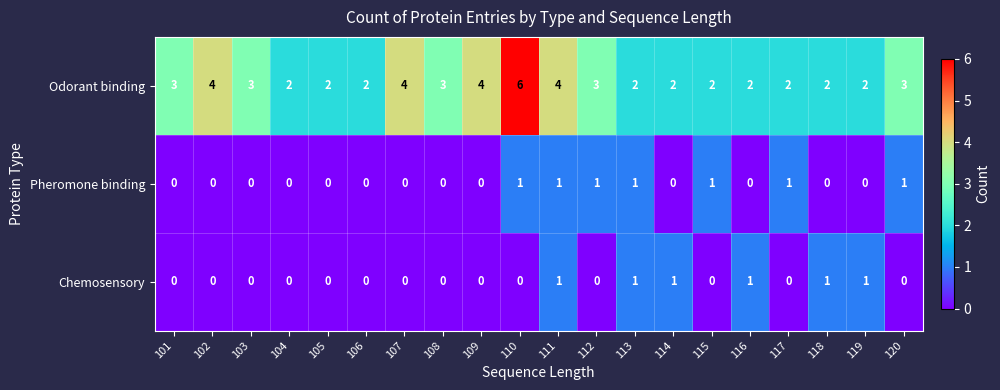

The value of Pheromone binding at 103 is 0. True or false?

True